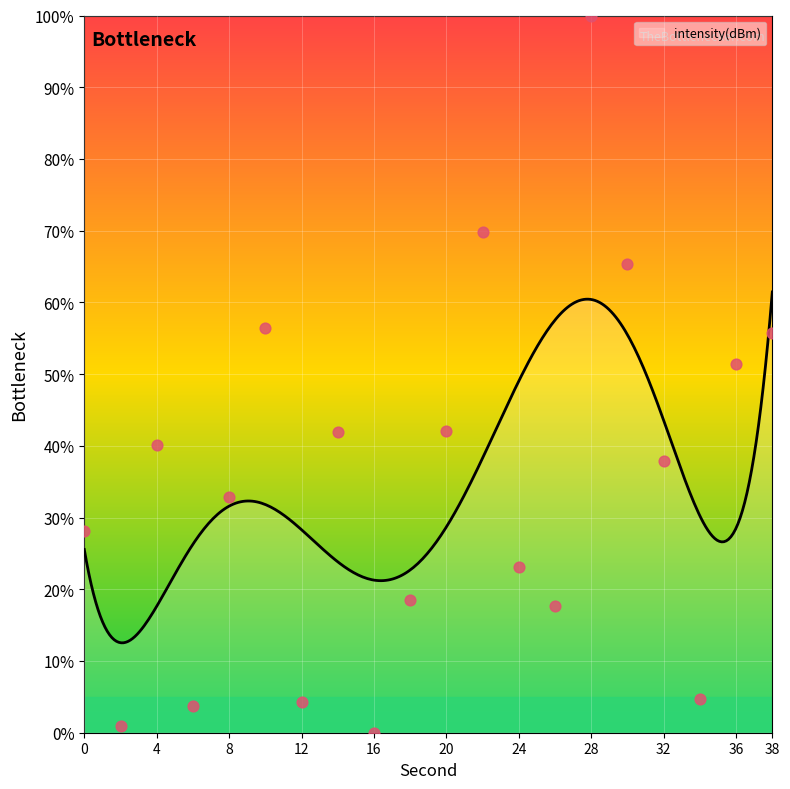

Approximately how many times larger is the value at 4 compared to 24?

1.7